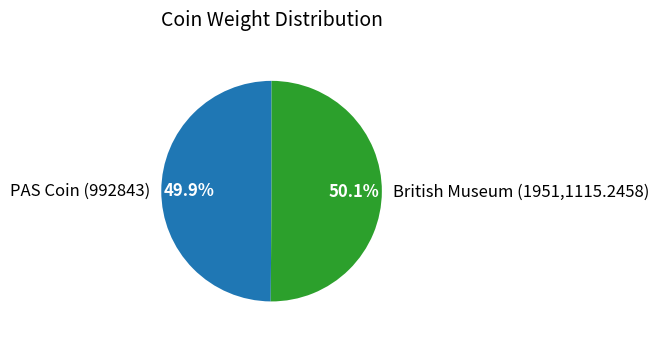

Count the number of slices in the pie.

2